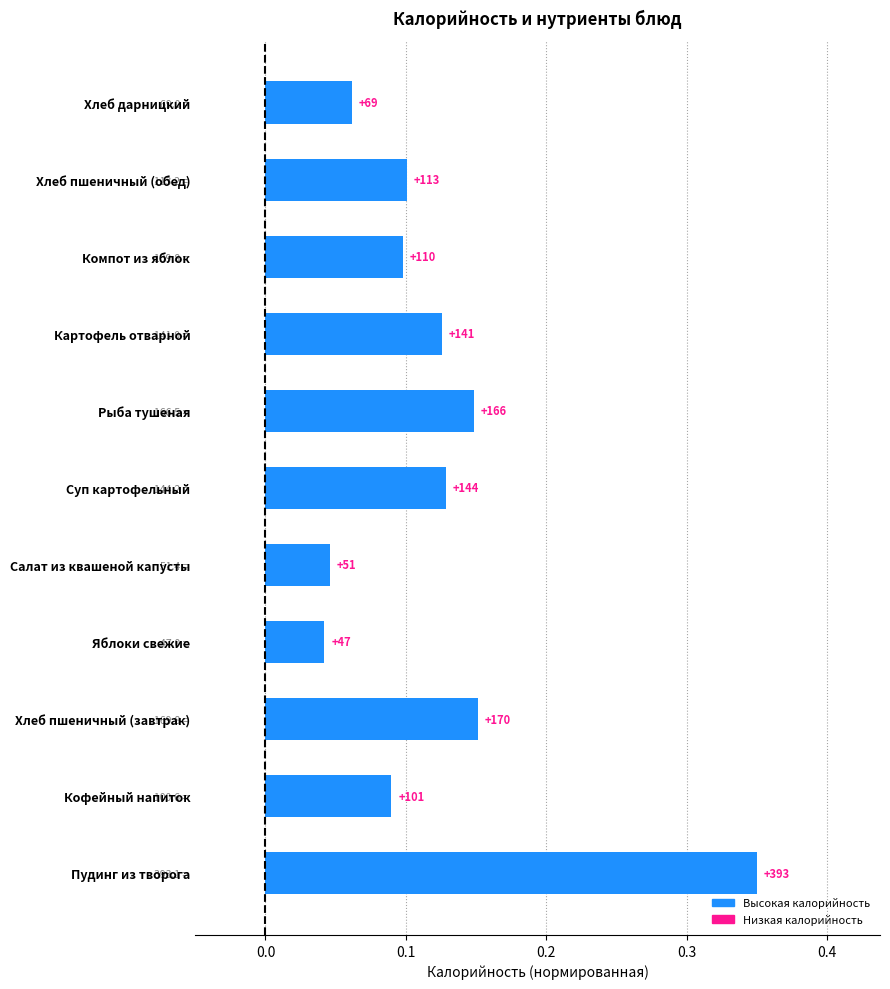

What is the greatest value displayed?

0.3